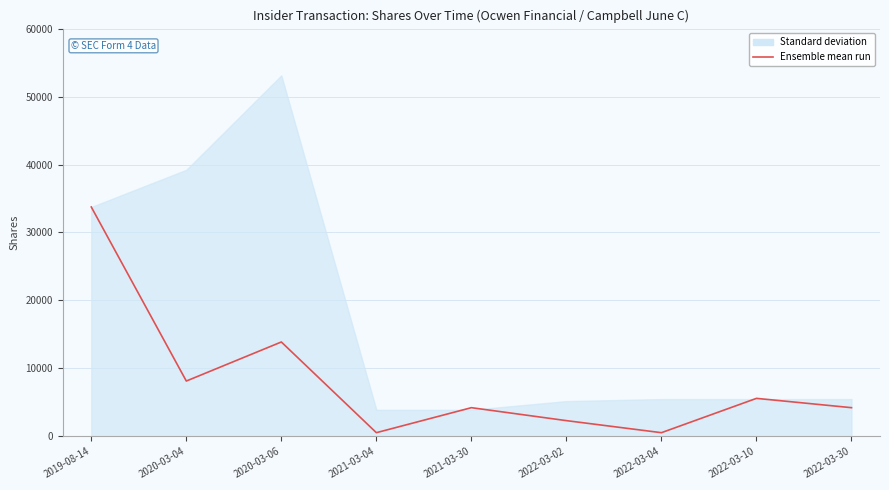

Where does the data first go above 4222?

2019-08-14